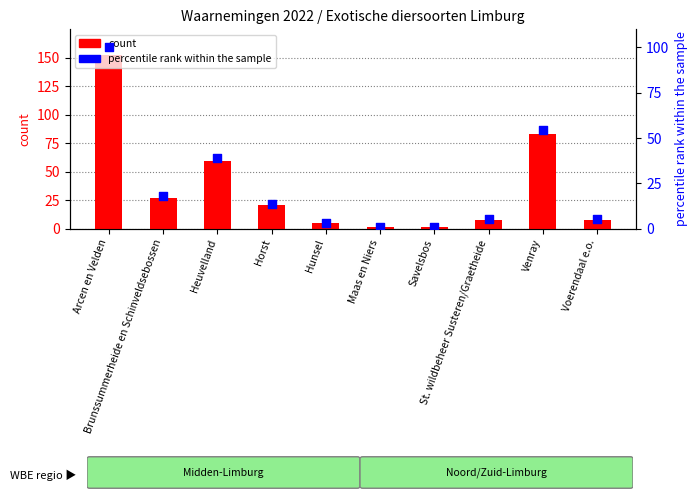

What are all the series names shown in the legend?

count, percentile rank within the sample